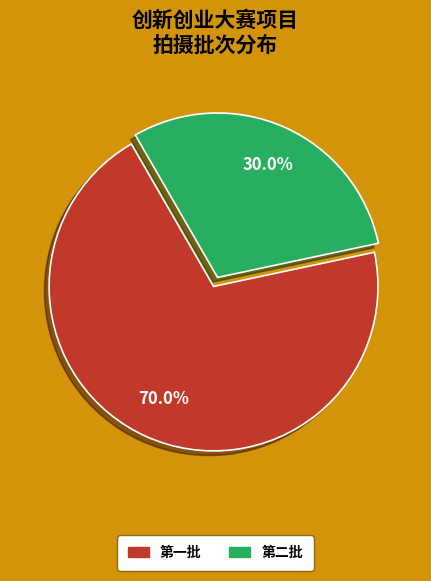

Approximately how many times larger is the value at 第二批 compared to 第一批?

0.4